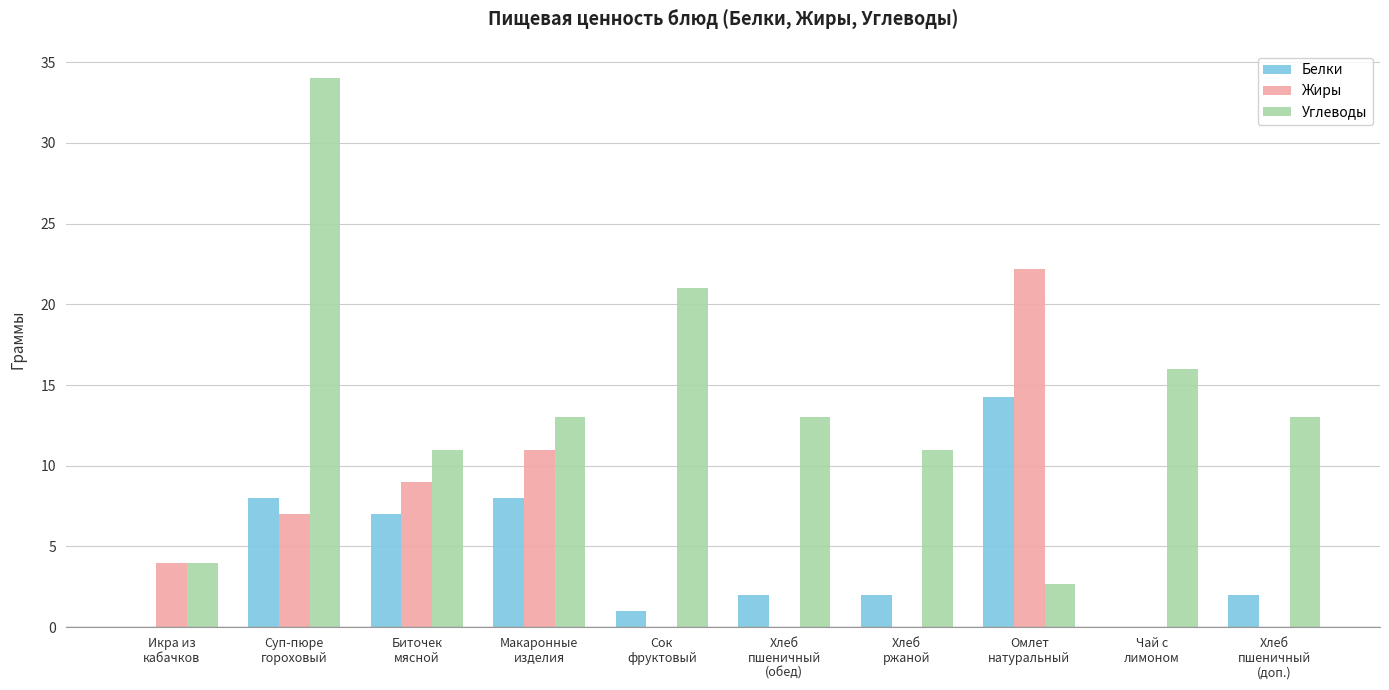

How many groups of bars are there?

10